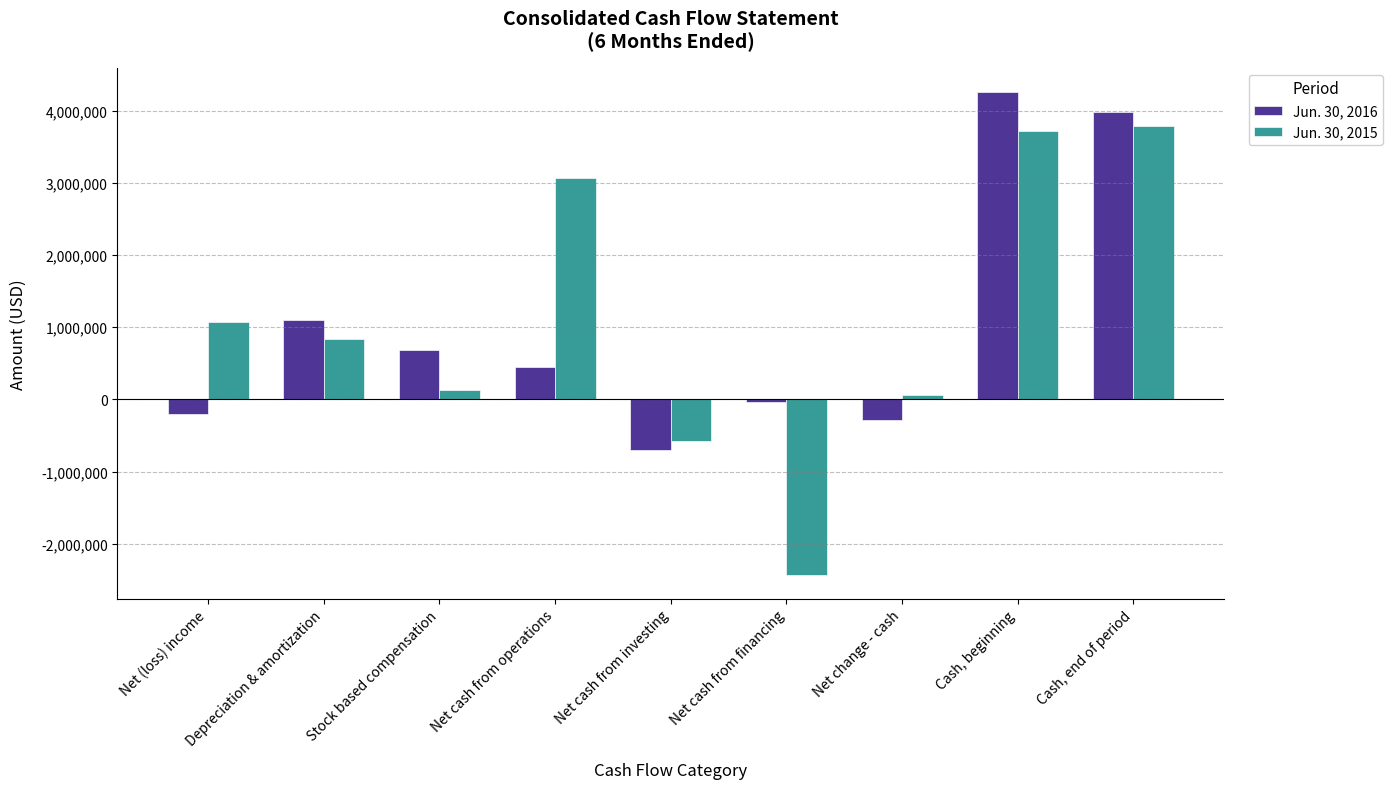

List the labels in order of Jun. 30, 2015 value, smallest first.

Net cash from financing, Net cash from investing, Net change - cash, Stock based compensation, Depreciation & amortization, Net (loss) income, Net cash from operations, Cash, beginning, Cash, end of period